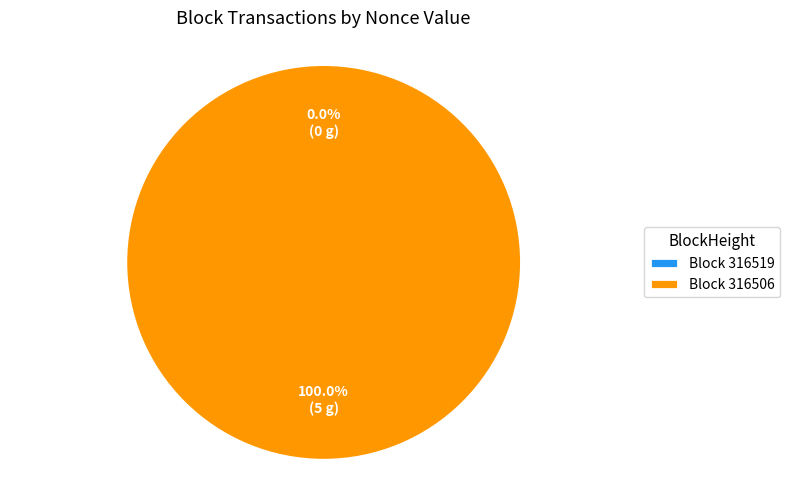

To the nearest percent, what portion does 316506 represent?

100%